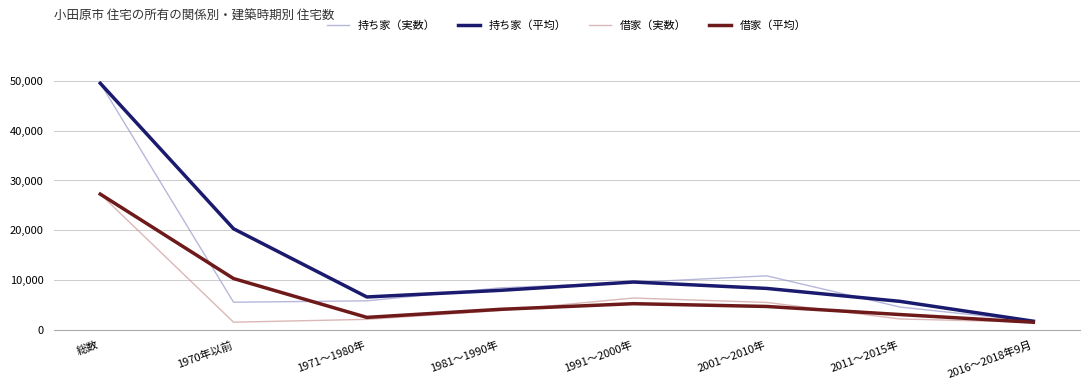

True or false: 持ち家（平均） has a value of 6633.3 at 1971～1980年.

True